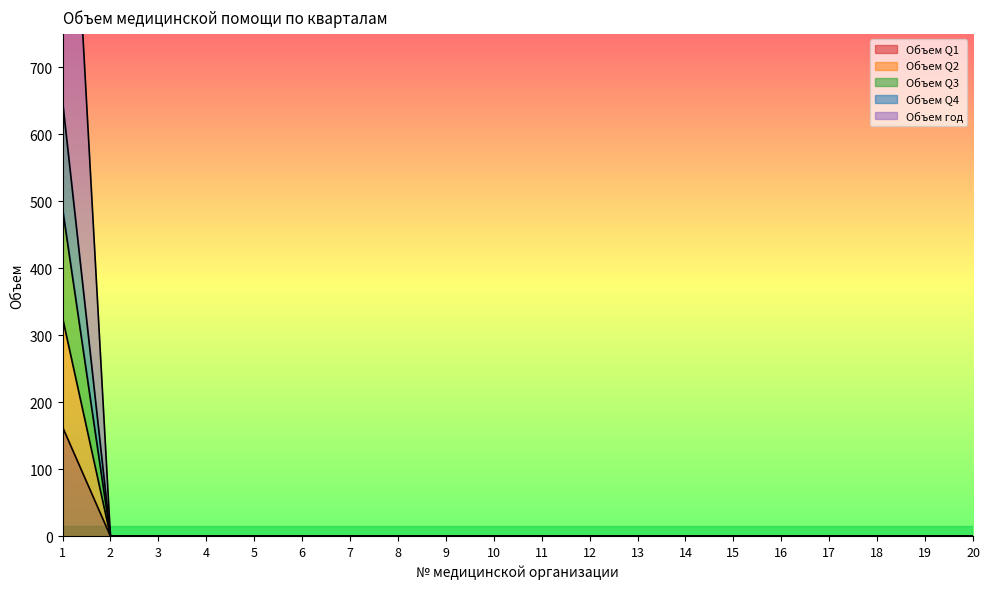

True or false: Объем Q1 has more than 1 interior local peaks.

False